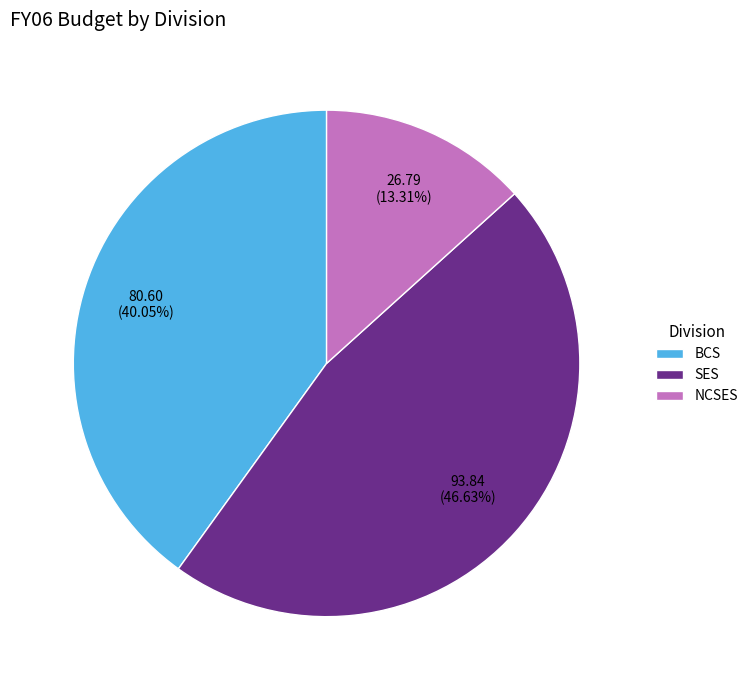

Count the number of slices in the pie.

3